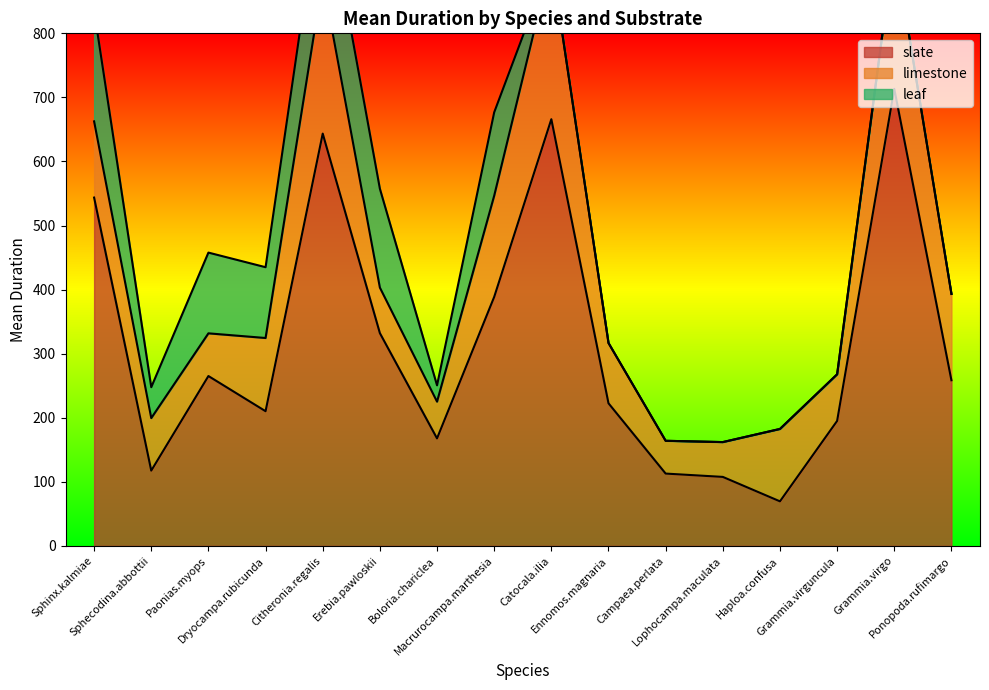

Count the number of categories in the chart.

16